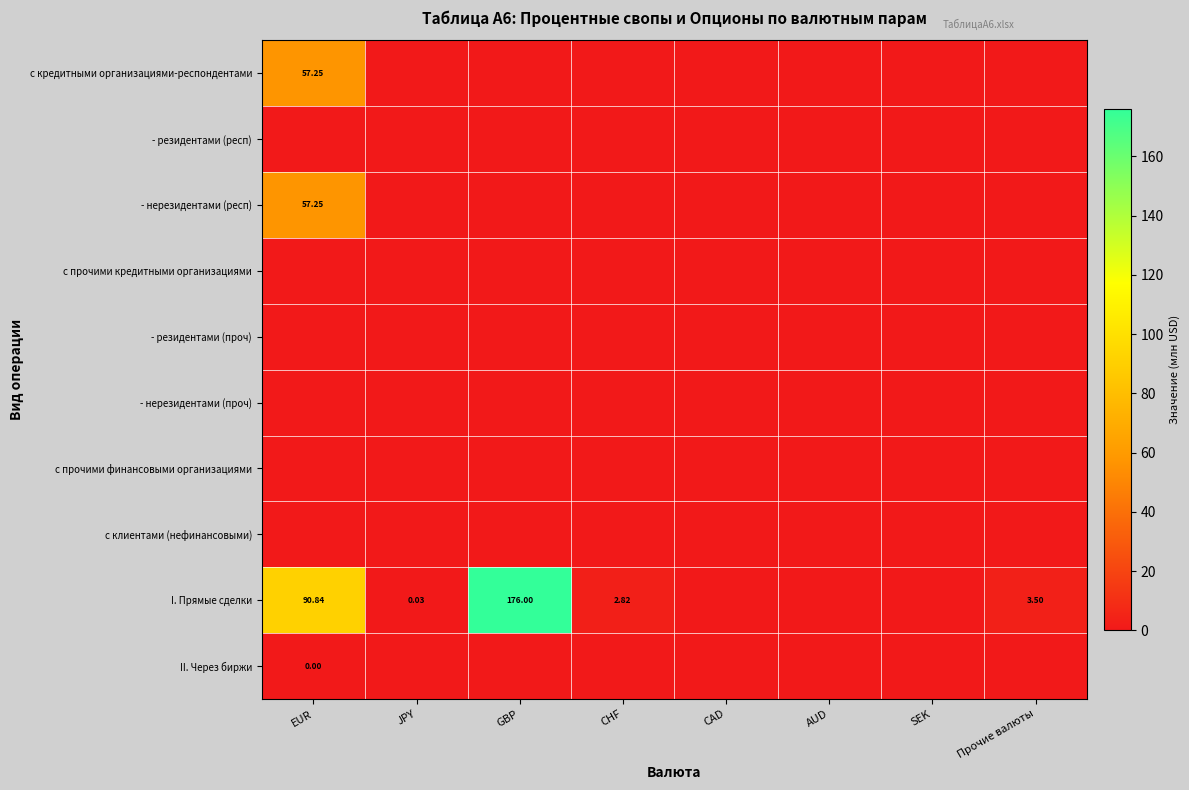

Rank the categories by с клиентами (нефинансовыми) value from highest to lowest.

EUR, JPY, GBP, CHF, CAD, AUD, SEK, Прочие валюты